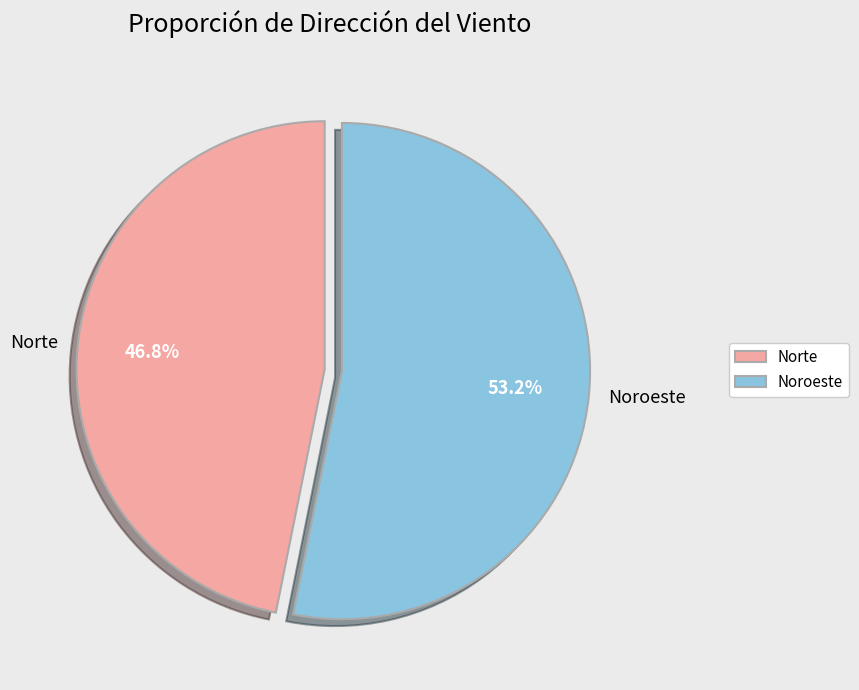

To the nearest percent, what is the difference between the Noroeste and Norte slice percentages?

6%